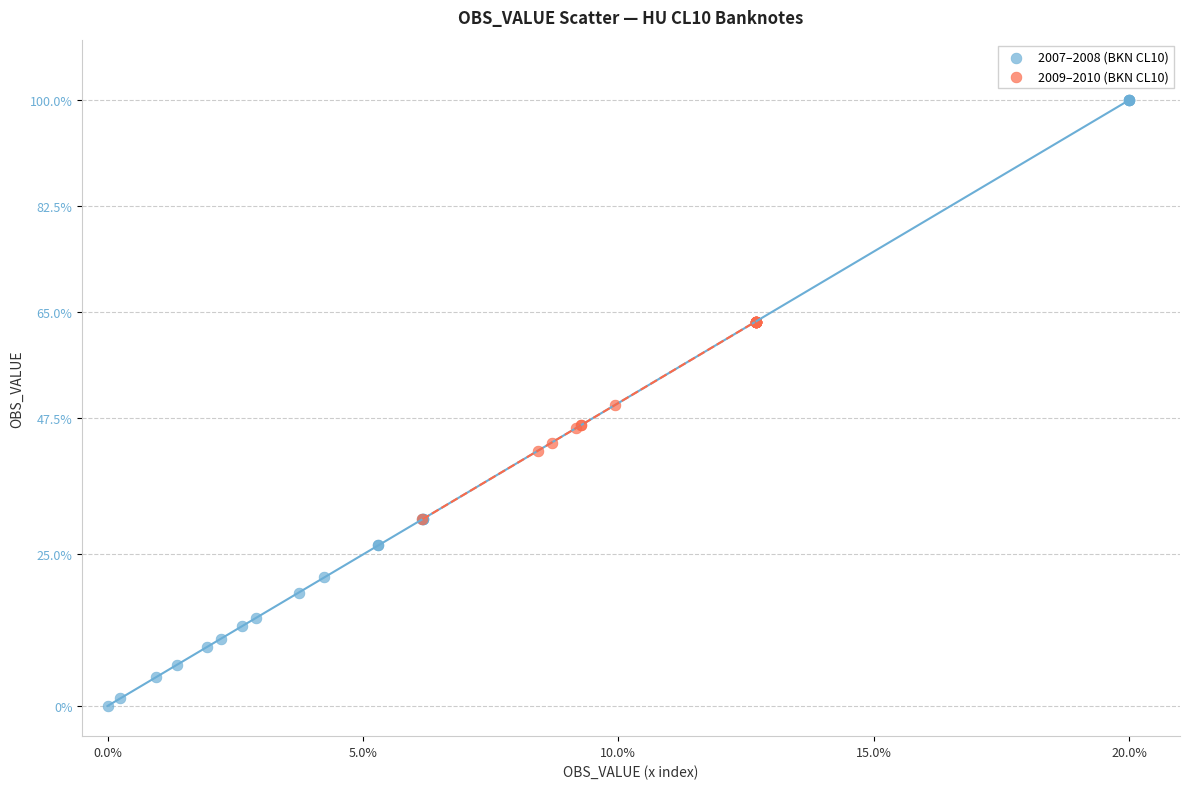

Which series contains the lowest Y value?

2007–2008 (BKN CL10)